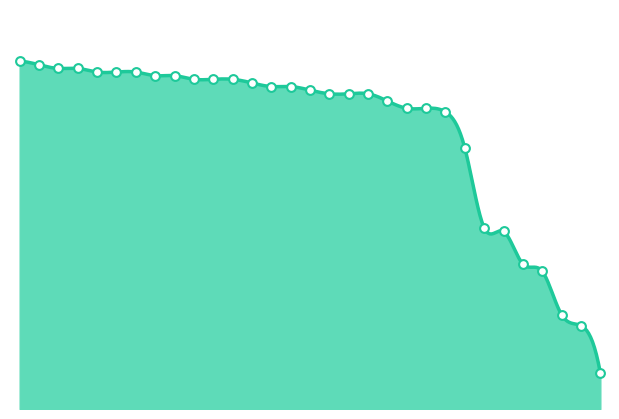

What is the ratio of the value at 15 to the value at 29?

3.4